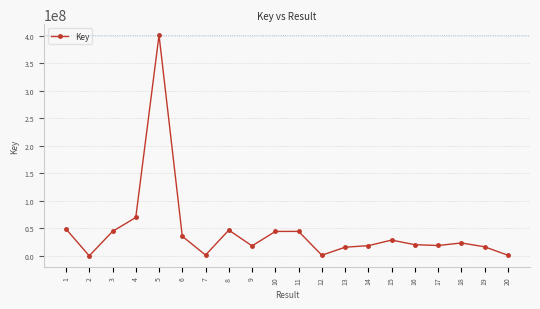

What is the difference between the values at 10 and 7?

42896143